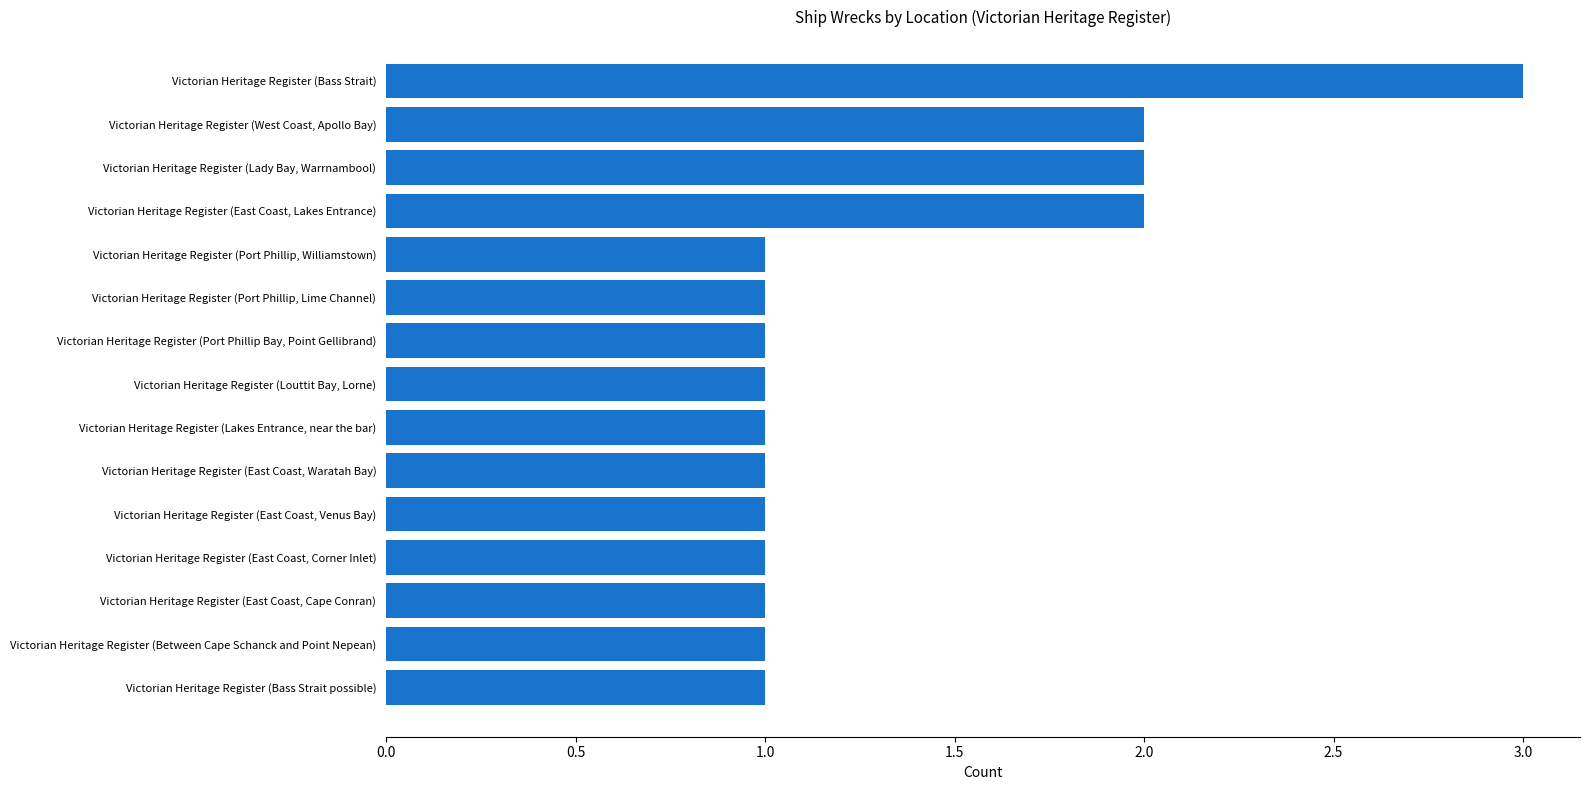

The value at Victorian Heritage Register (Lakes Entrance, near the bar) is 2. True or false?

False